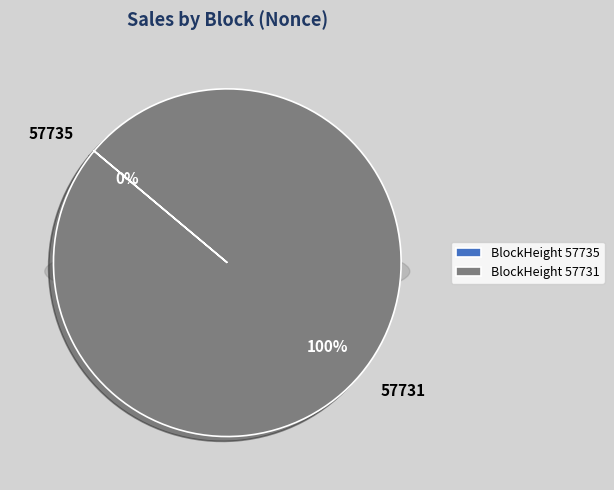

To the nearest percent, what is the combined percentage of 57735 and 57731?

100%